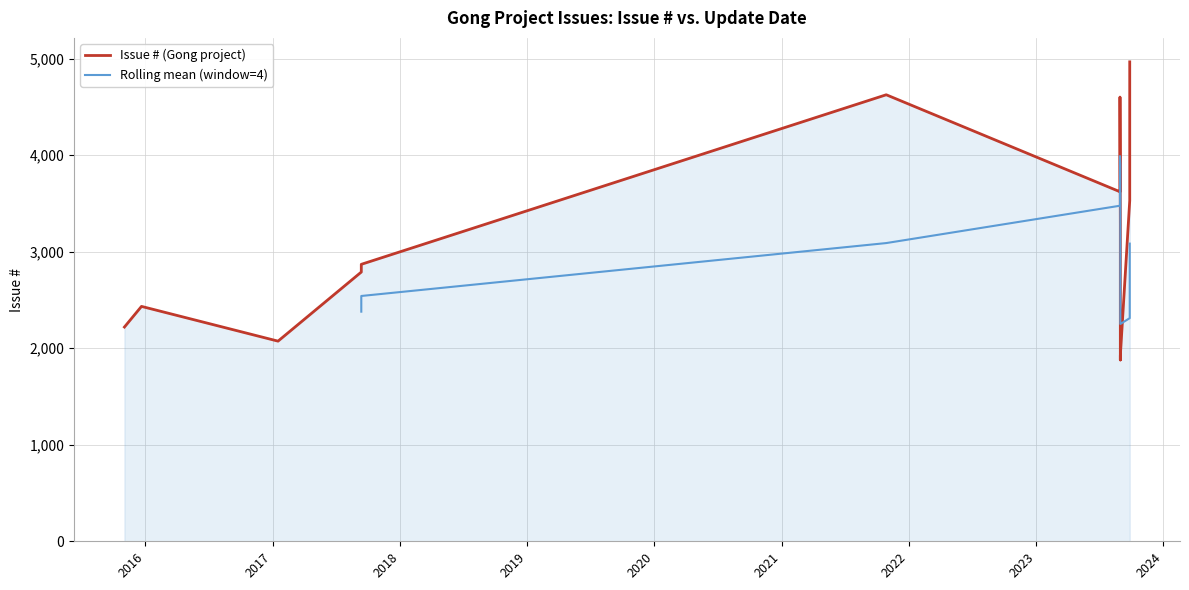

What is the greatest value displayed?

4968